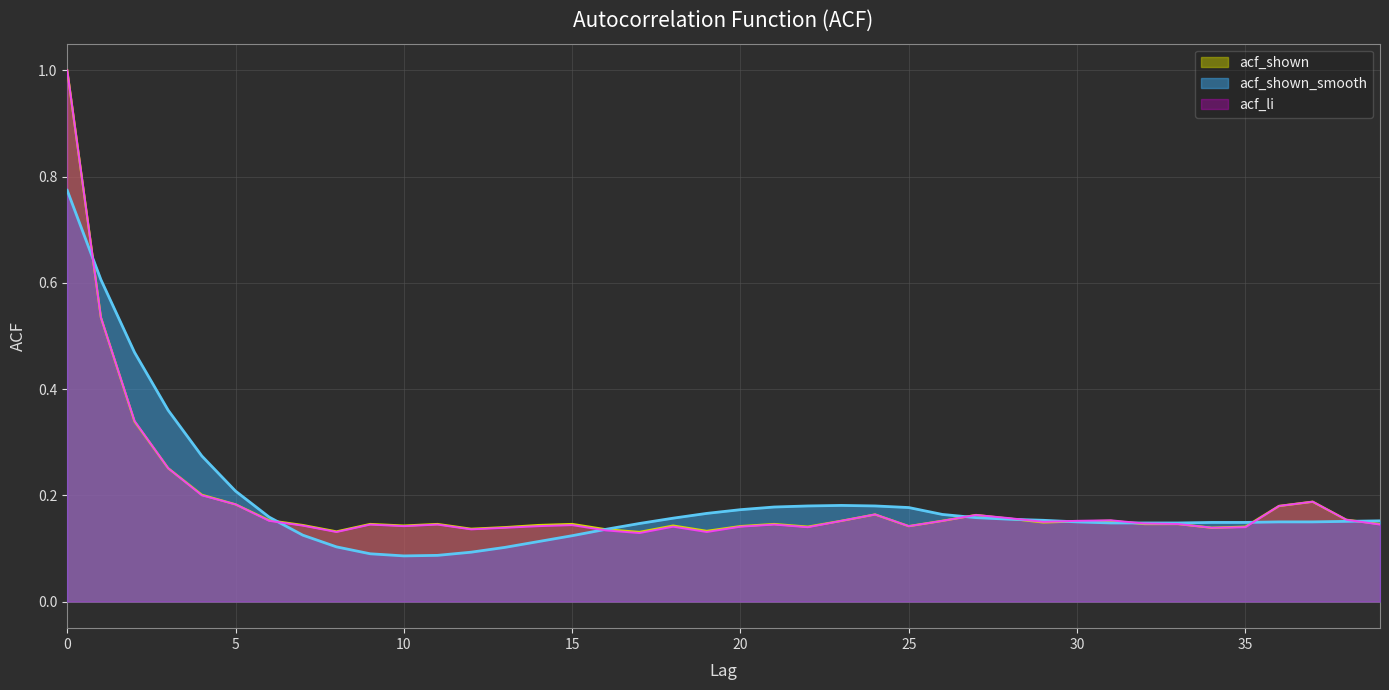

How many interior local valleys does the acf_li series have?

9